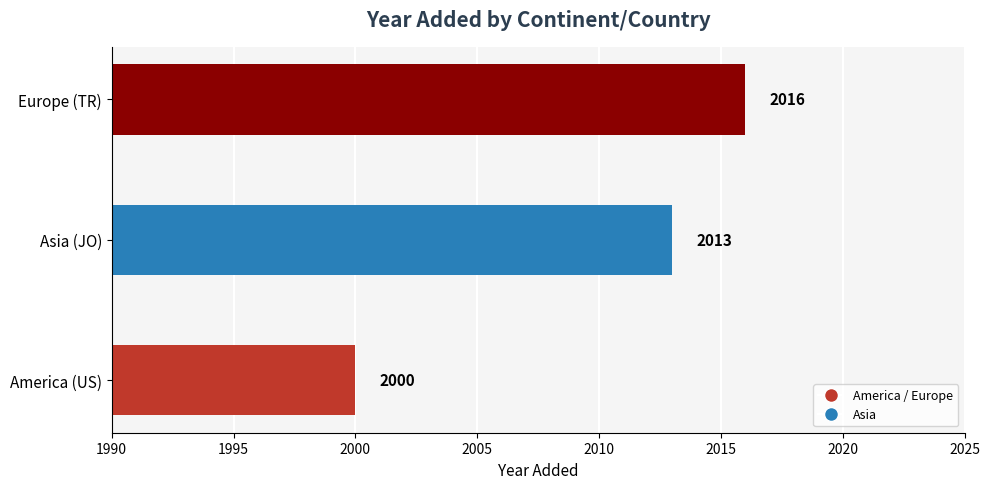

Between Europe (TR) and America (US), which is larger?

Europe (TR)